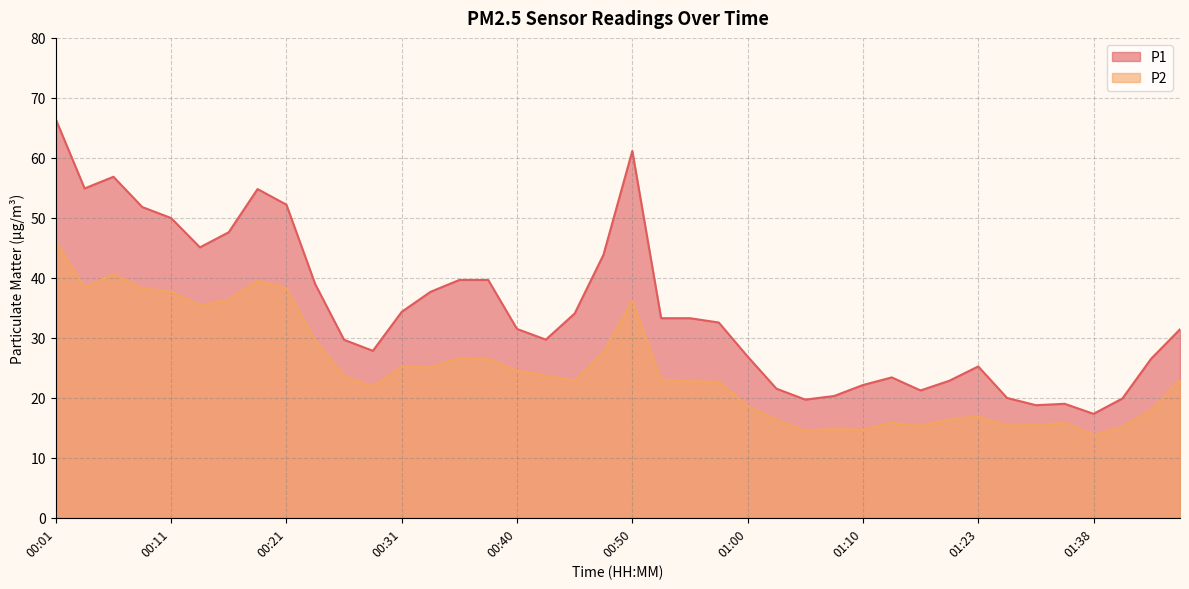

What is the lowest value of the P1 series?

17.3